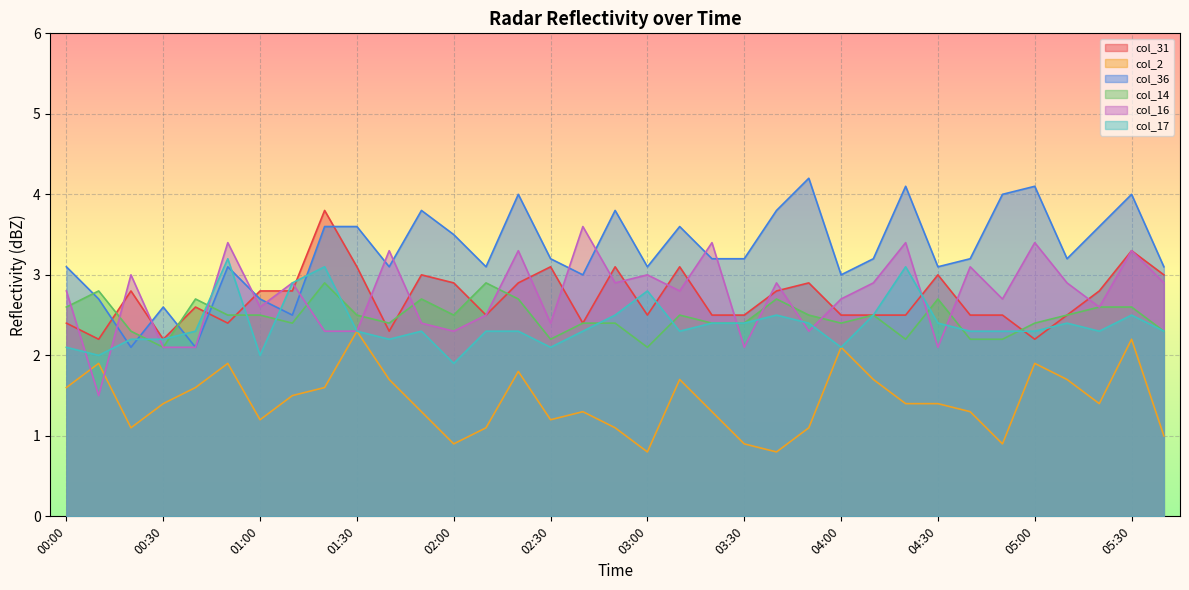

Is the value of col_17 at 03:30 greater than the value of col_36 at 03:50?

No